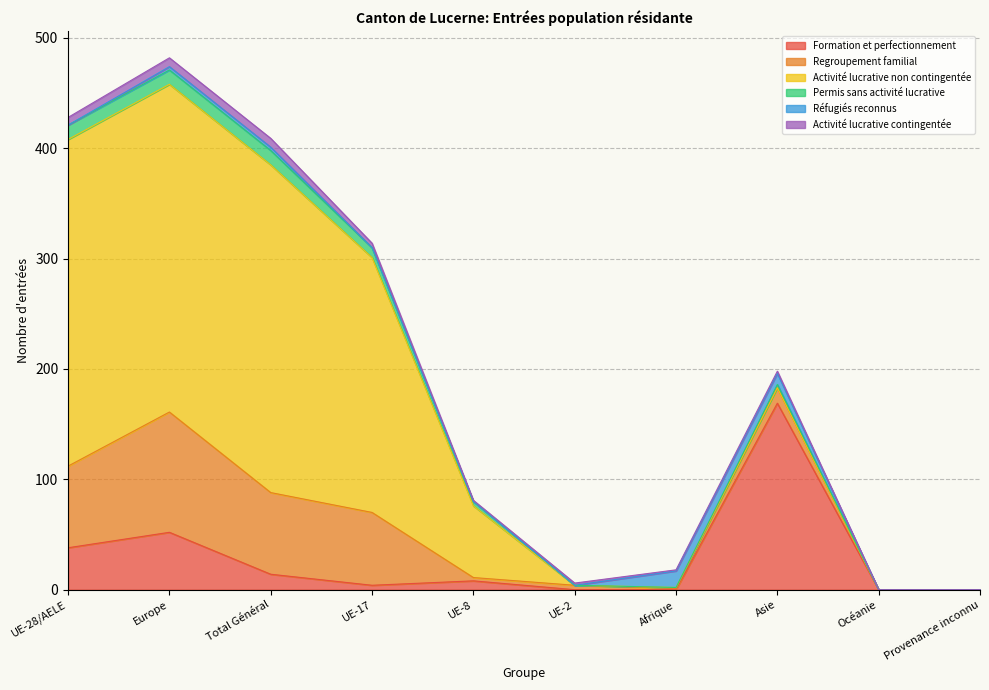

Which series has the largest range (max minus min)?

Activité lucrative non contingentée